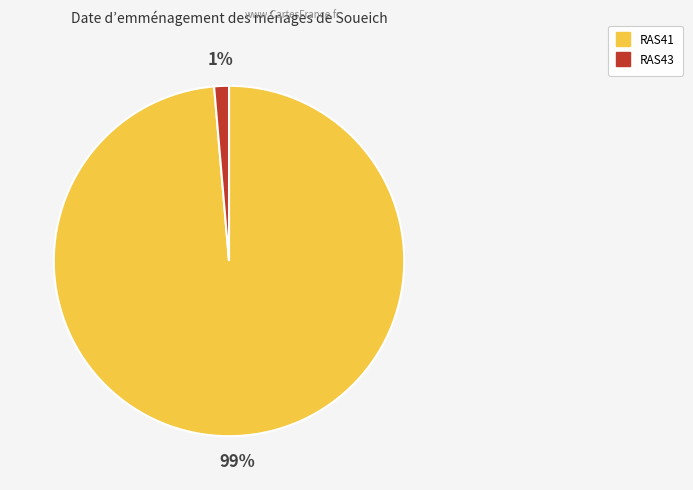

Which has a higher value, RAS41 or RAS43?

RAS41